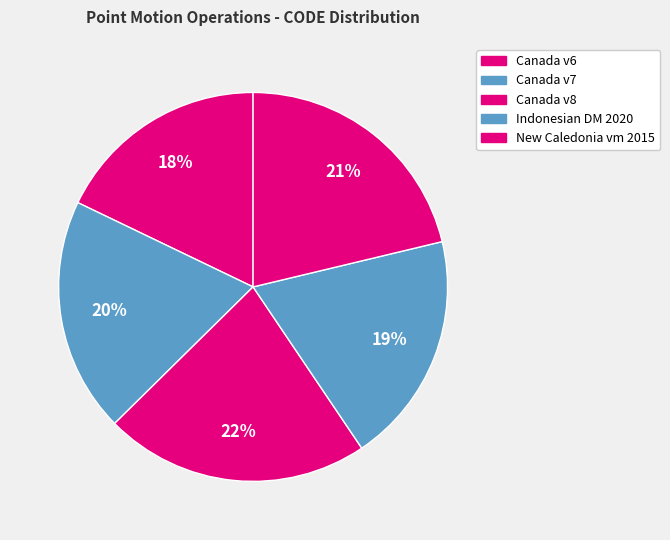

How many segments does this pie chart have?

5